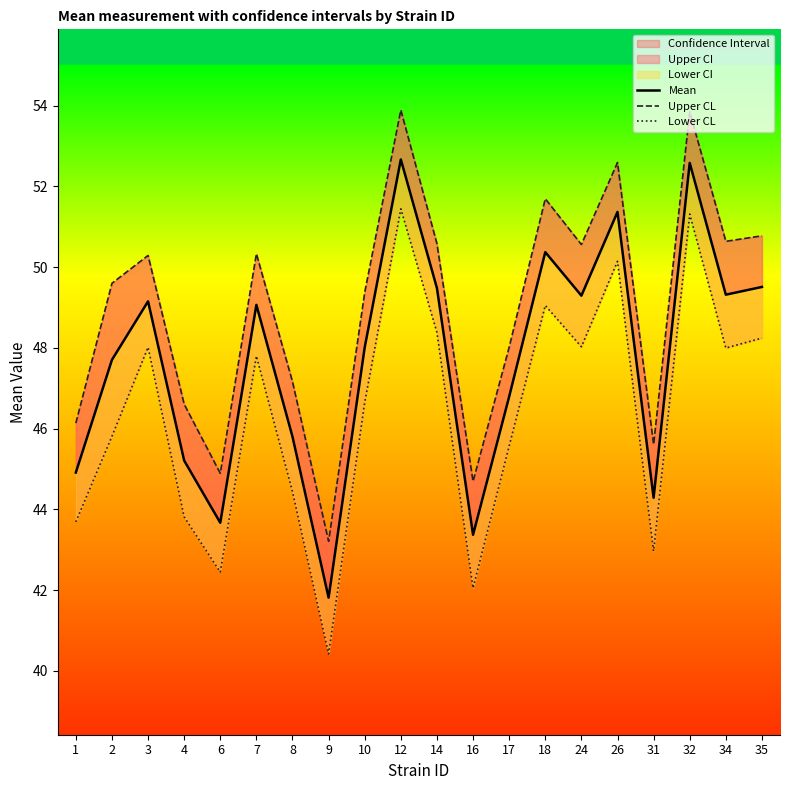

Where does the Lower CL series first go above 47?

3